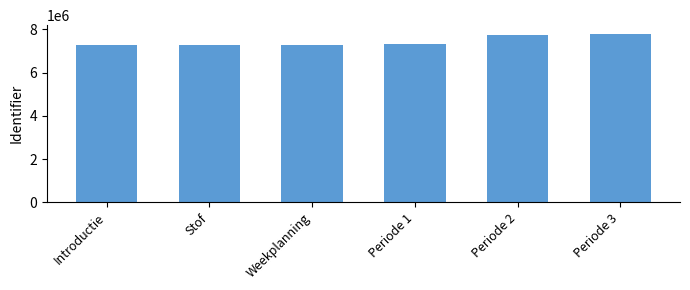

What is the approximate value at Weekplanning?

7281310